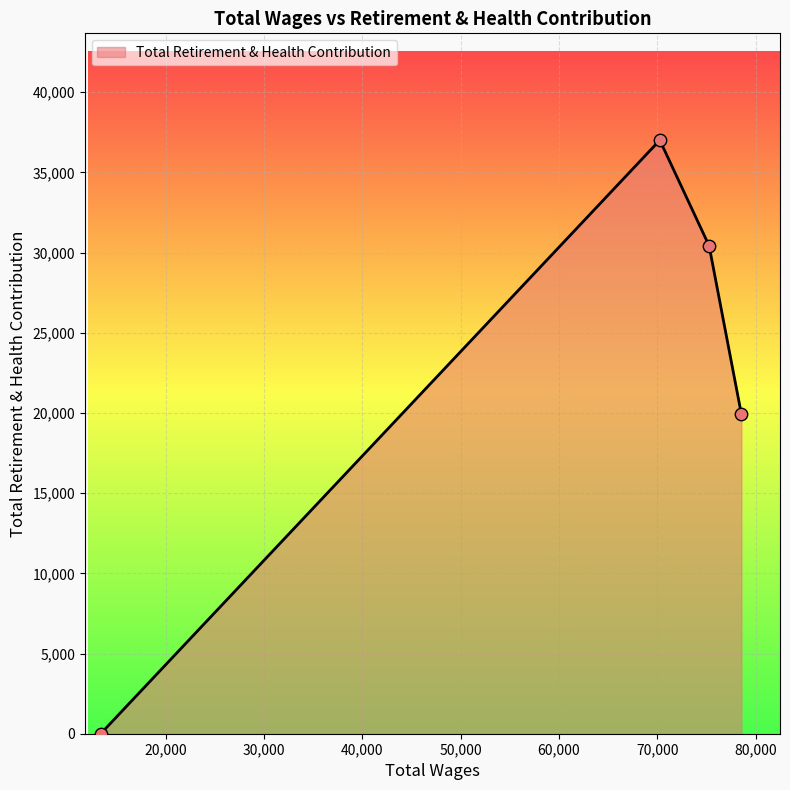

What is the maximum value shown in the chart?

37010